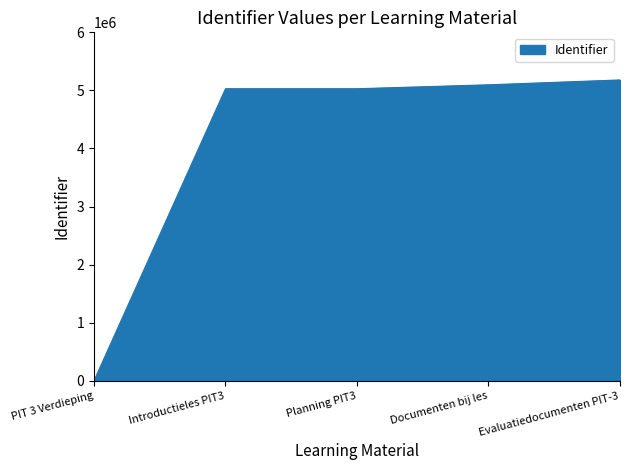

Between PIT 3 Verdieping and Documenten bij les, which is larger?

Documenten bij les